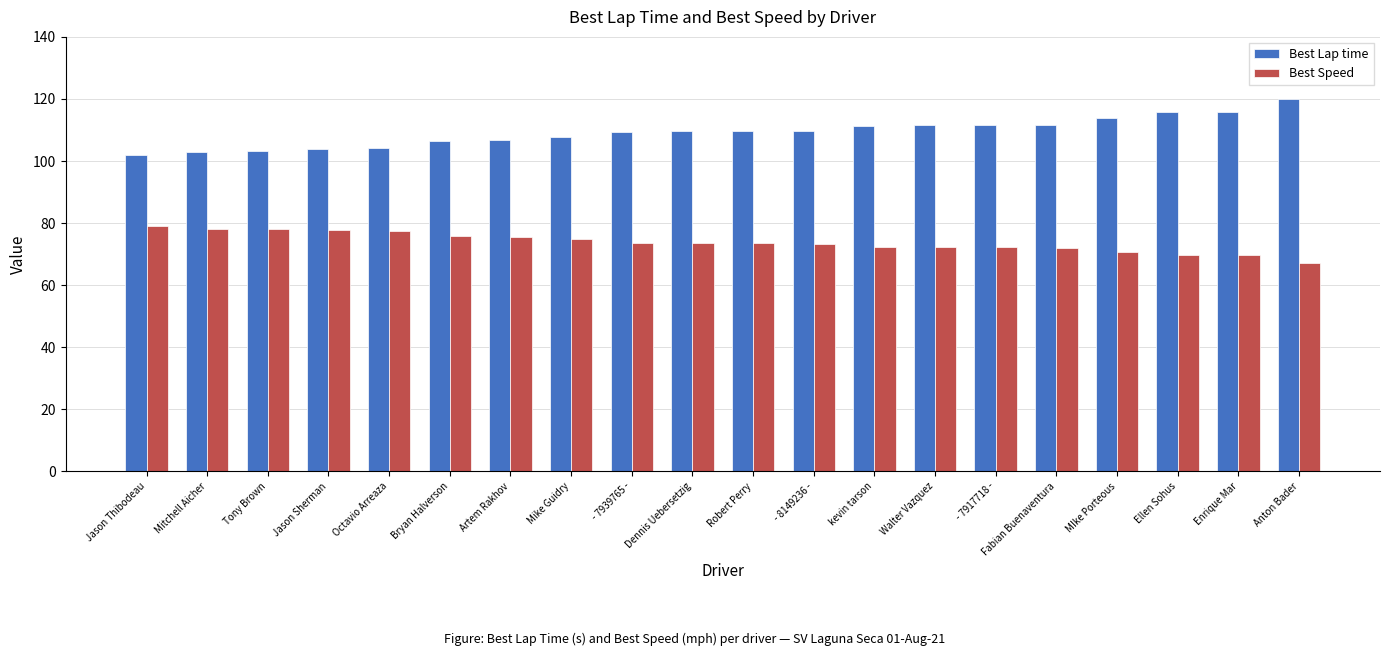

How many groups of bars are there?

20